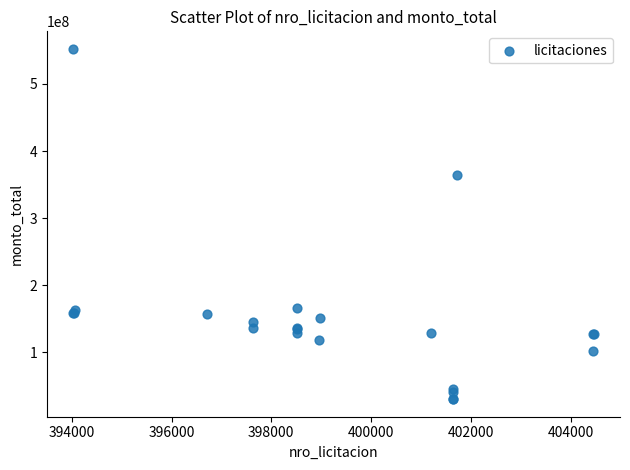

What Y value in the scatter plot is closest to 291180000?

364416000